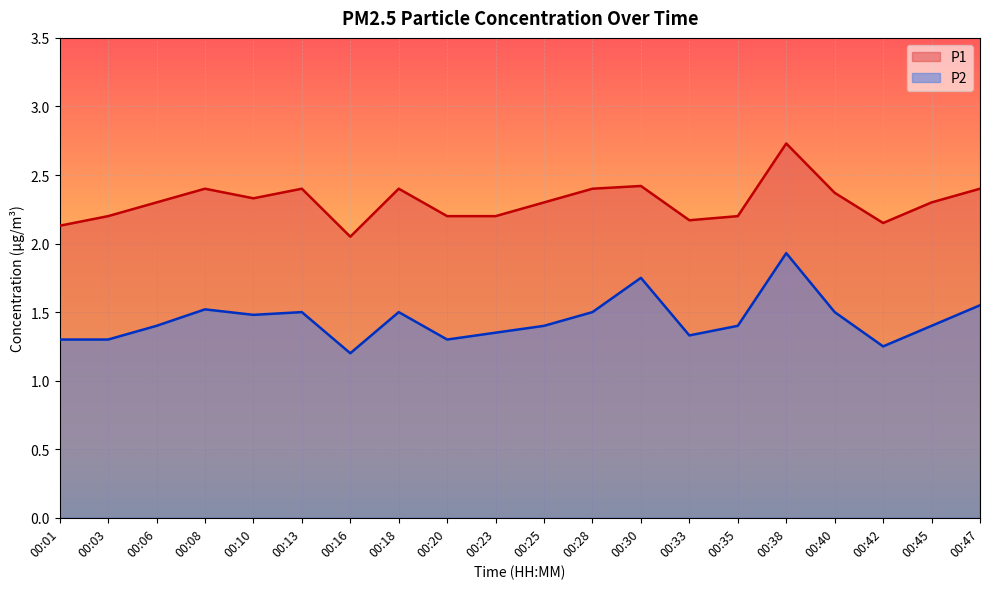

At how many categories does at least one series exceed 1?

20